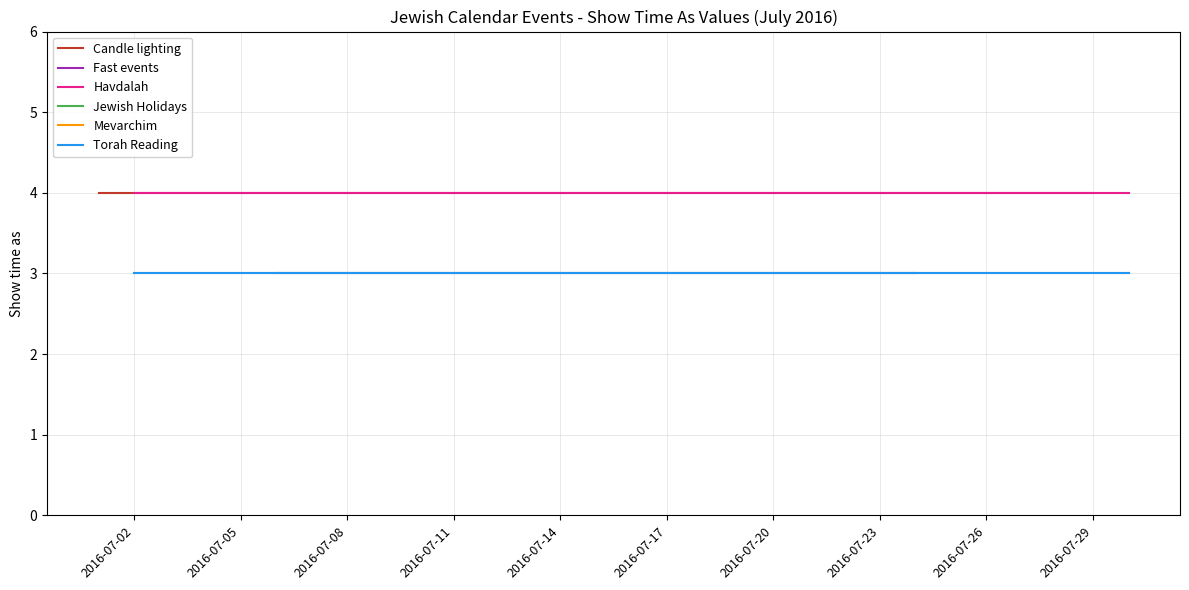

Reading left to right, transcribe all the data shown in this chart.

Show time as (value=4): 1/7/2016=4	2/7/2016=4	6/7/2016=4	8/7/2016=4	9/7/2016=4	15/7/2016=4	16/7/2016=4	22/7/2016=4	23/7/2016=4	24/7/2016=4	30/7/2016=4
Show time as (value=3): 1/7/2016=3	2/7/2016=3	6/7/2016=3	8/7/2016=3	9/7/2016=3	15/7/2016=3	16/7/2016=3	22/7/2016=3	23/7/2016=3	24/7/2016=3	30/7/2016=3